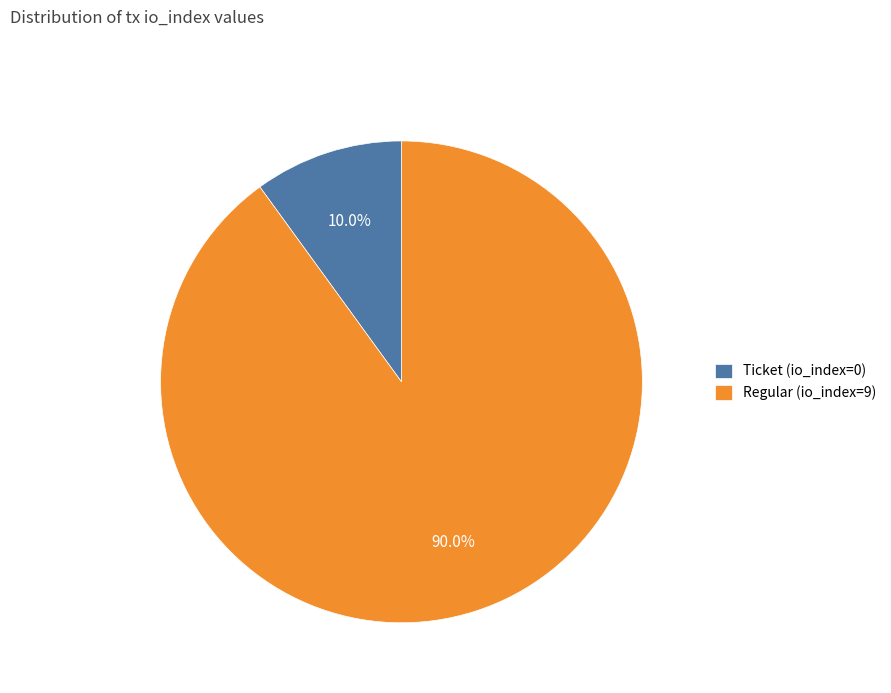

Which category has the smallest portion of the pie?

Ticket (io_index=0)